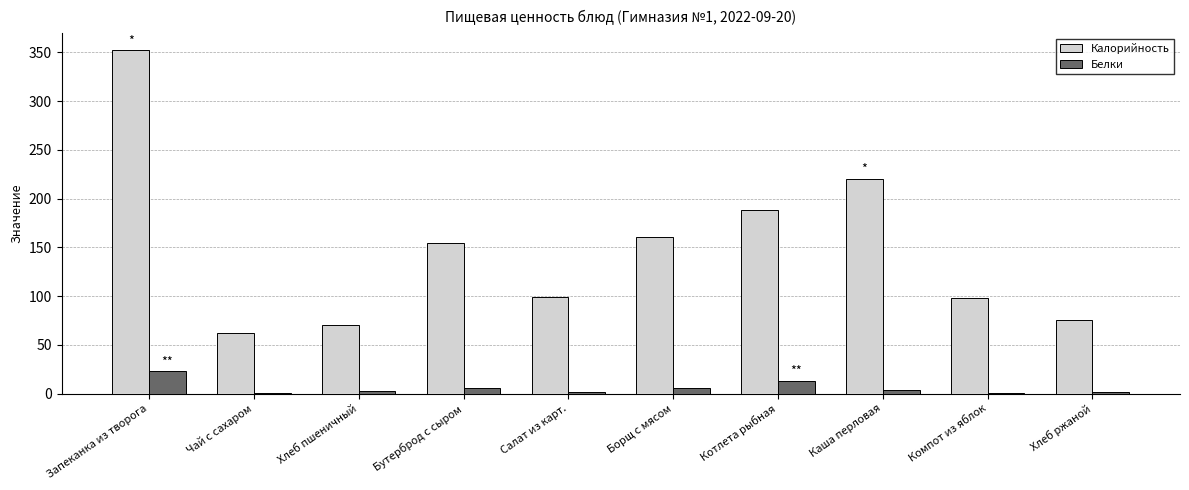

Is the value of Белки at Котлета рыбная greater than the value of Калорийность at Котлета рыбная?

No